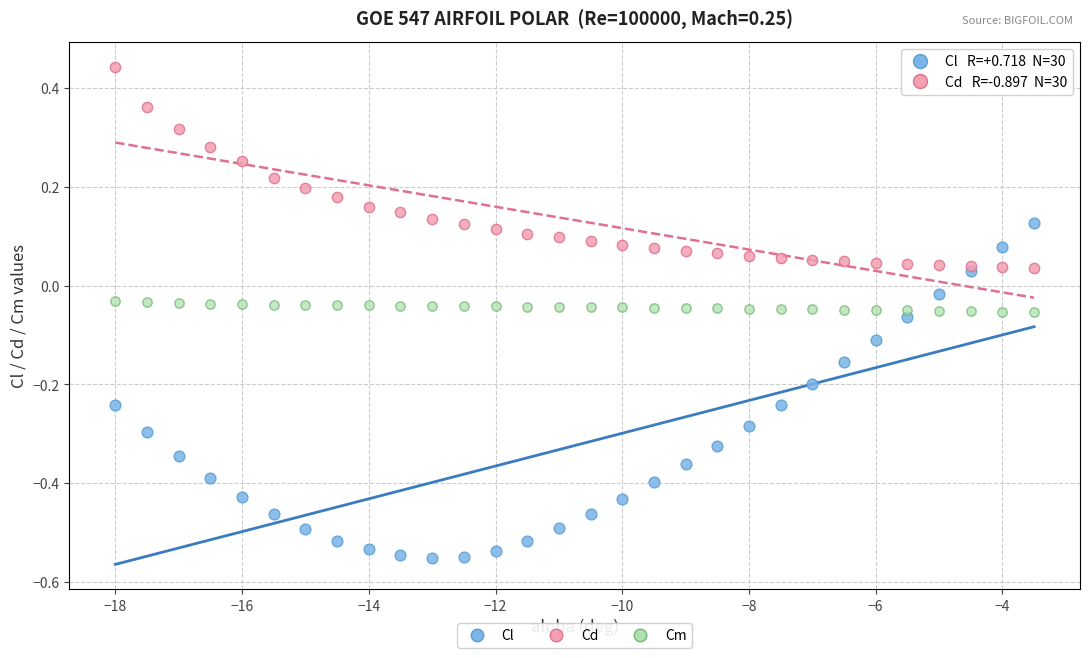

Which series has the widest spread of Y values?

Cl